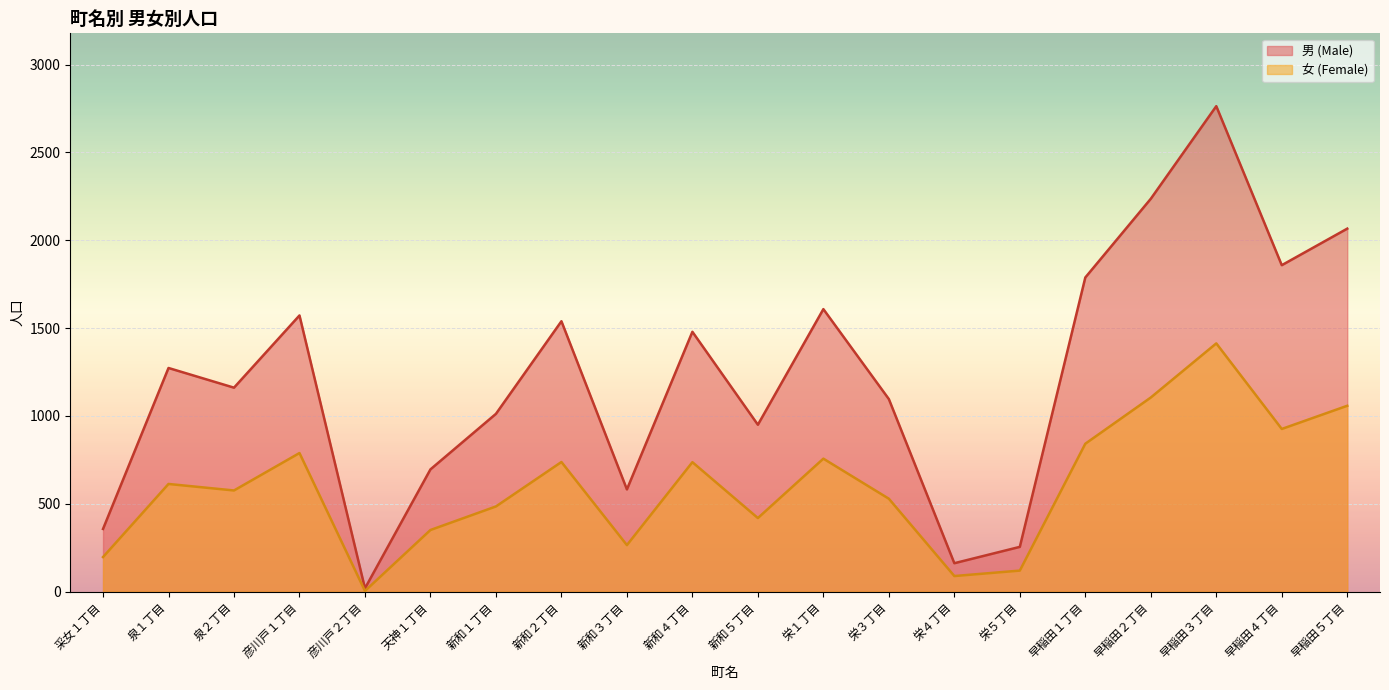

Rank the series by their maximum value, from lowest to highest.

女 (Female), 男 (Male)